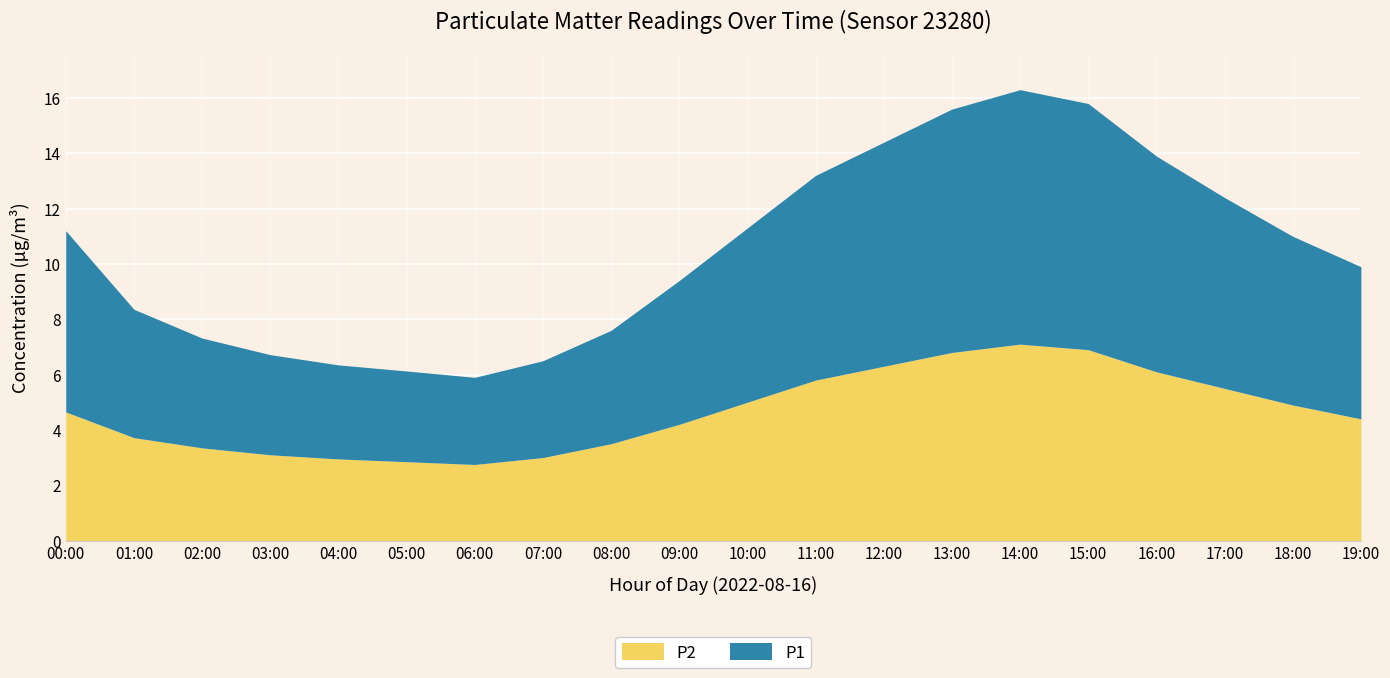

The P2 series shows 12.8 at 14:00. True or false?

False